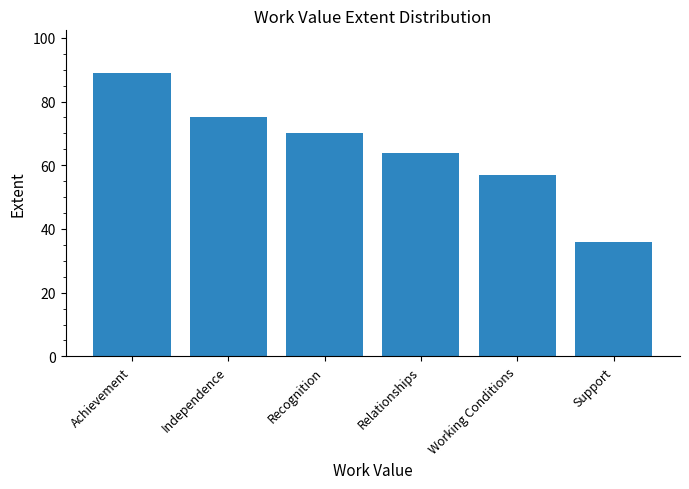

Reading right to left, extract all data points from this chart.

36	57	64	70	75	89